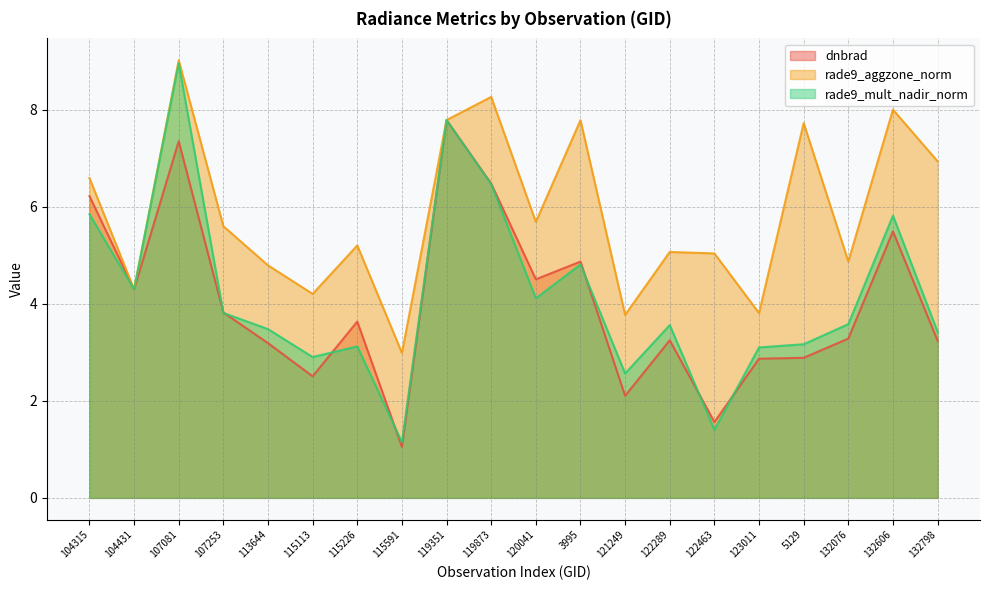

The value of rade9_mult_nadir_norm at 132606 is 5.8. True or false?

True